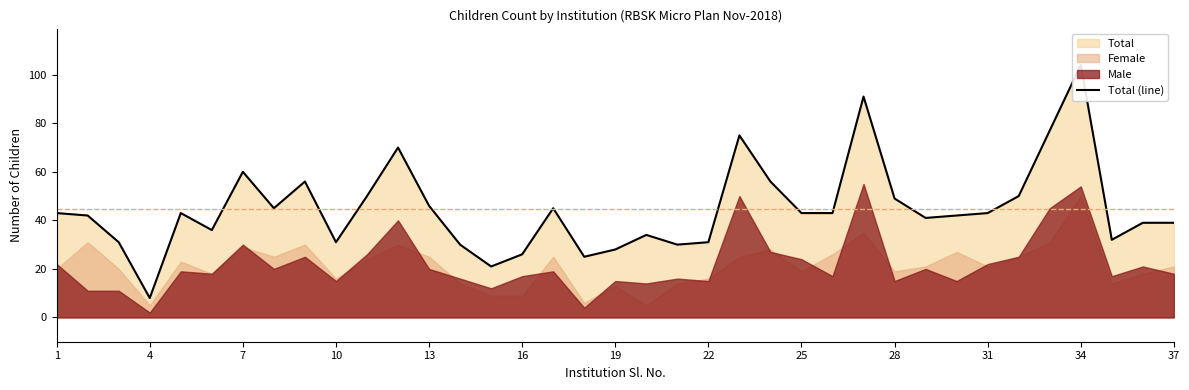

Reading right to left, what are all the values shown in this chart?

39	39	32	104	77	50	43	42	41	49	91	43	43	56	75	31	30	34	28	25	45	26	21	30	46	70	50	31	56	45	60	36	43	8	31	42	43